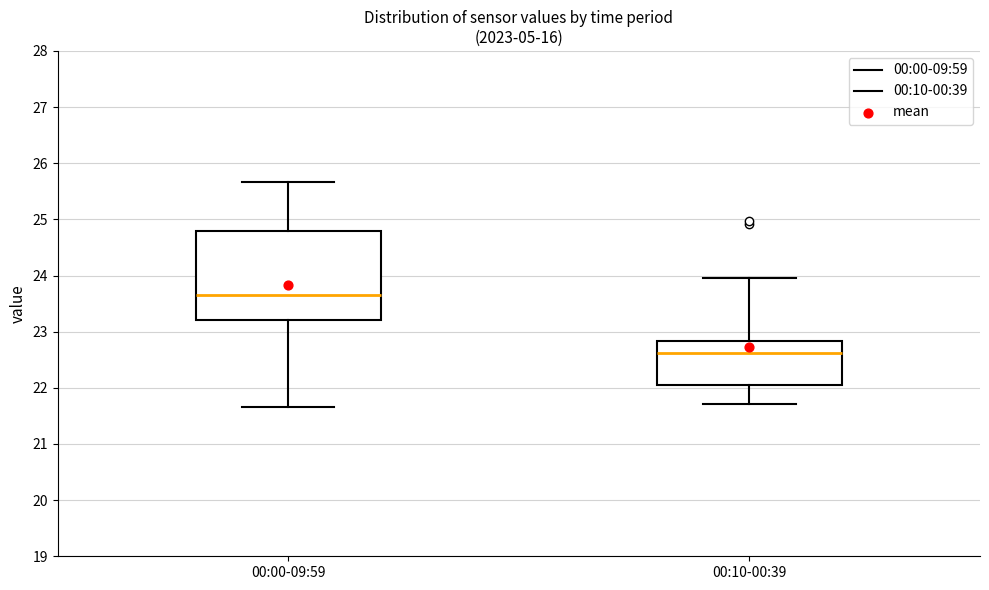

Where is the upper edge of the box for 00:10-00:39 on the y-axis? The values are not printed on the chart, so give them approximately, as read against the axis.

22.8